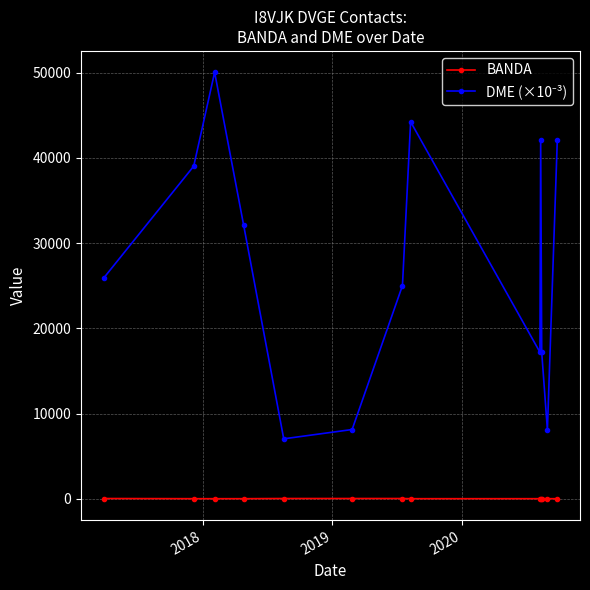

What is the sum of all BANDA values?

330